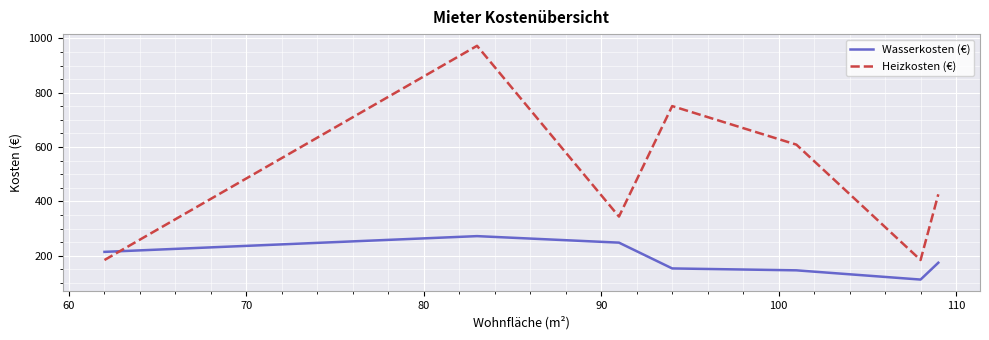

Which series has the largest total across all categories?

Heizkosten (€)